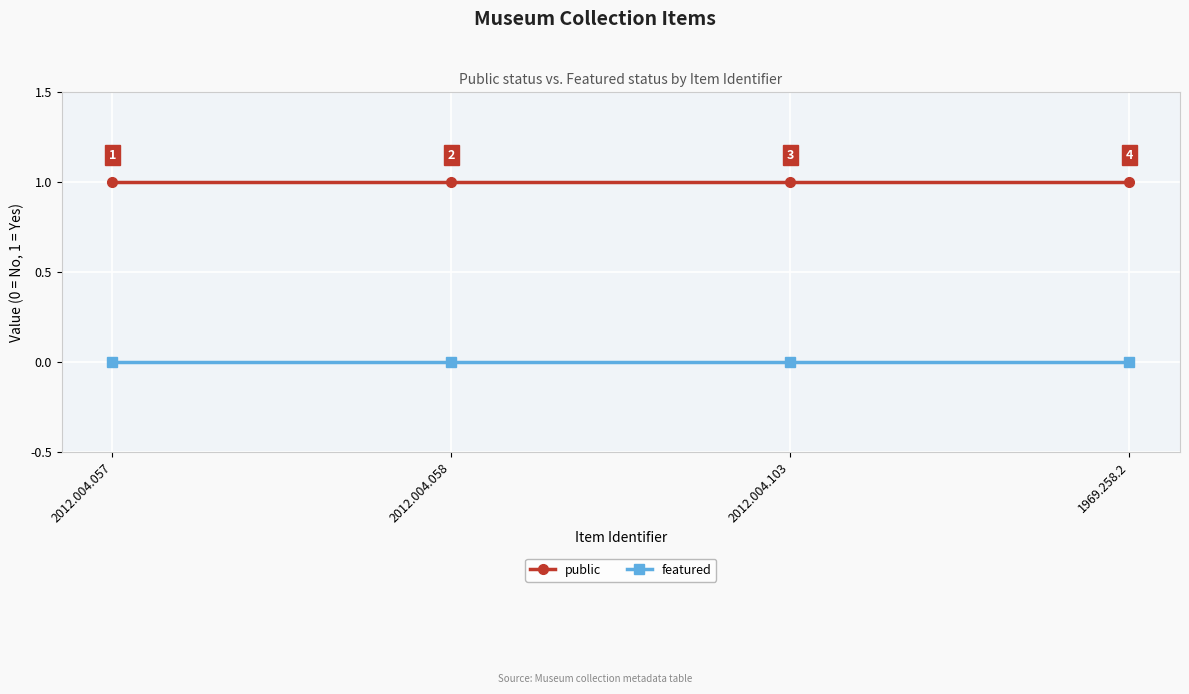

True or false: public and featured cross at least once.

False